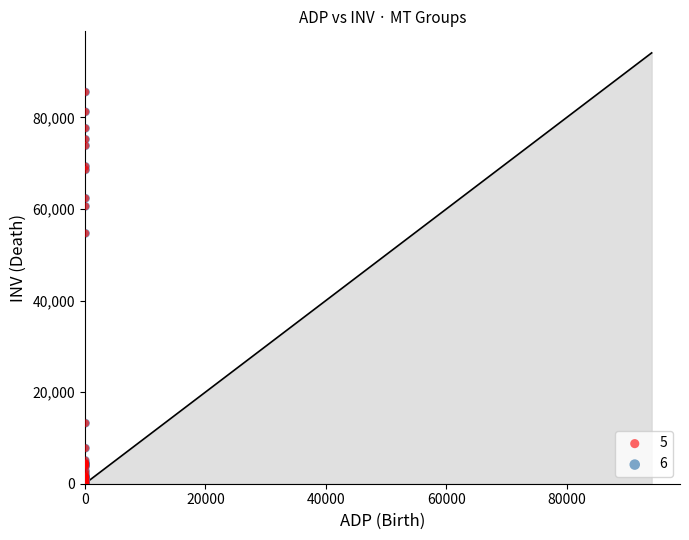

What are all the series names shown in the legend?

5, 6